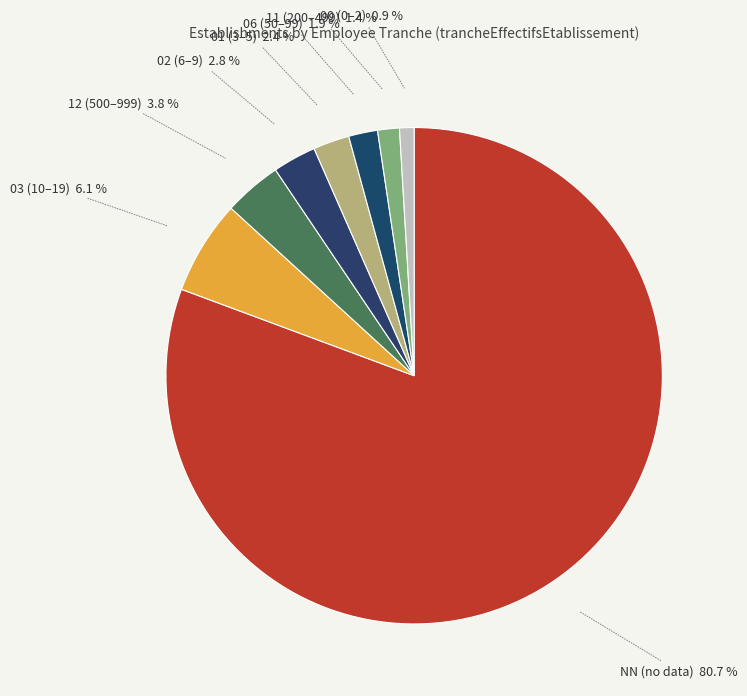

What is the largest slice in the pie chart?

NN